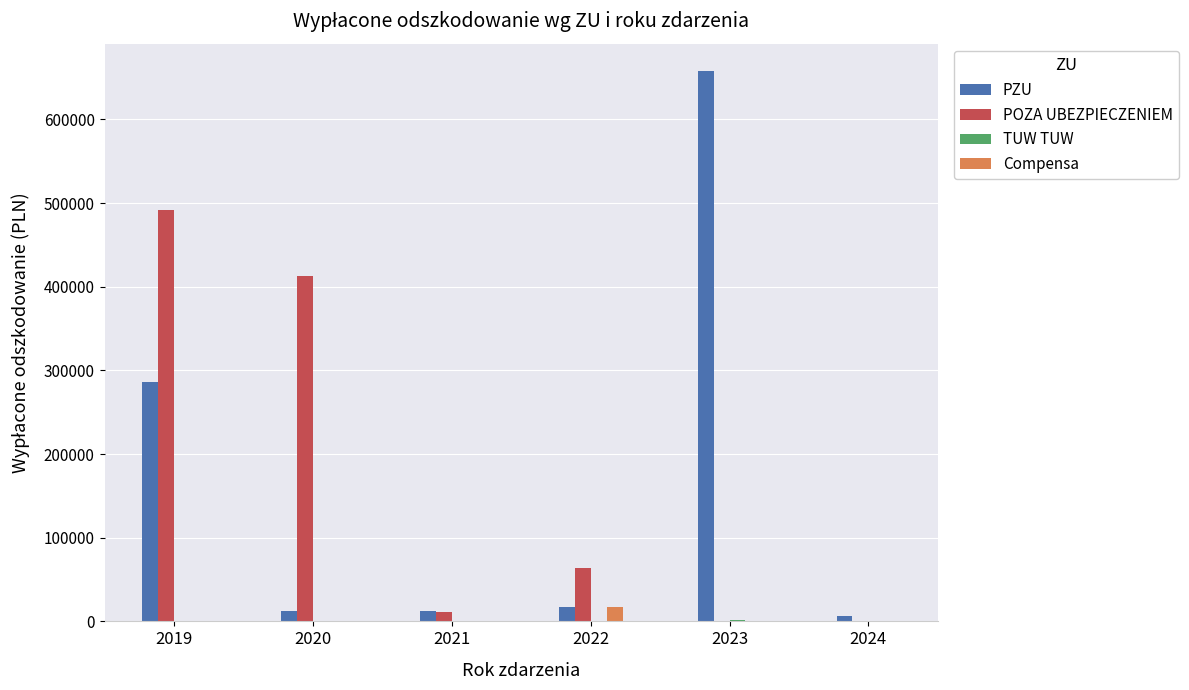

Which series changed the most between 2019 and 2024?

POZA UBEZPIECZENIEM